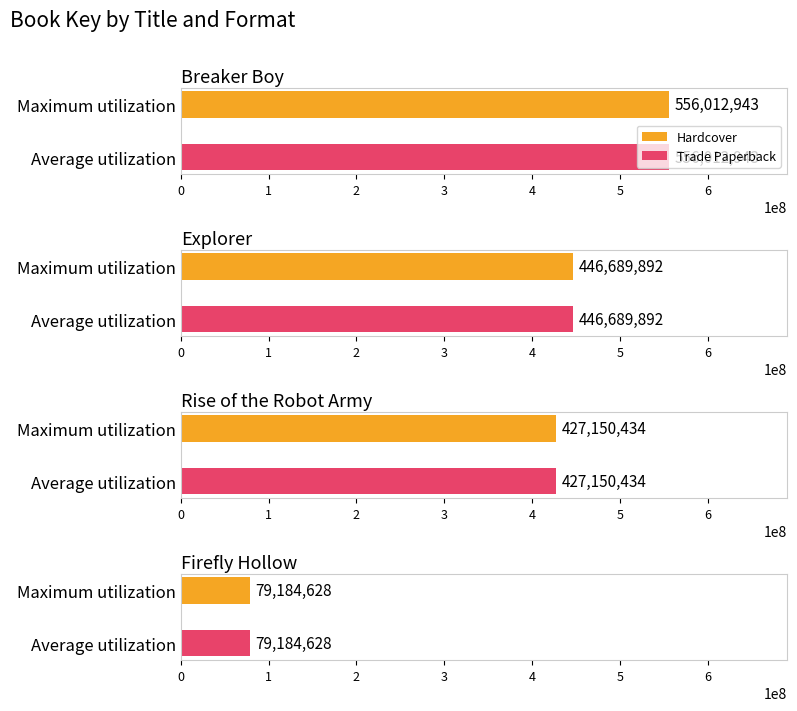

Which label corresponds to the smallest value in the chart?

Firefly Hollow